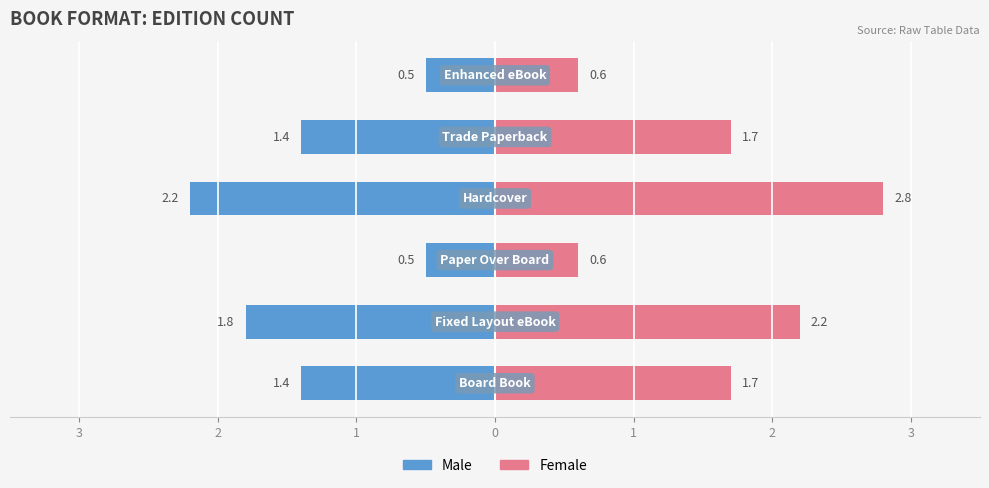

True or false: Male has a value of -1.4 at 1.

True